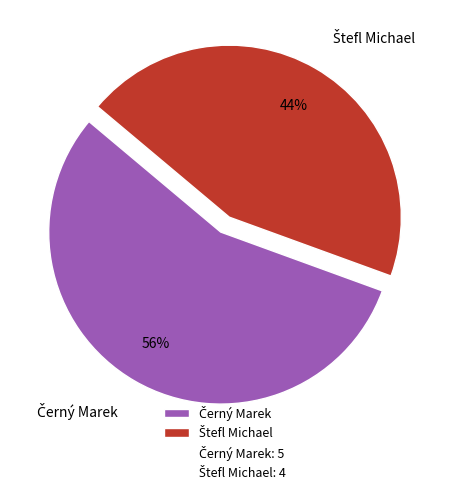

To the nearest percent, what is the average slice percentage?

50%